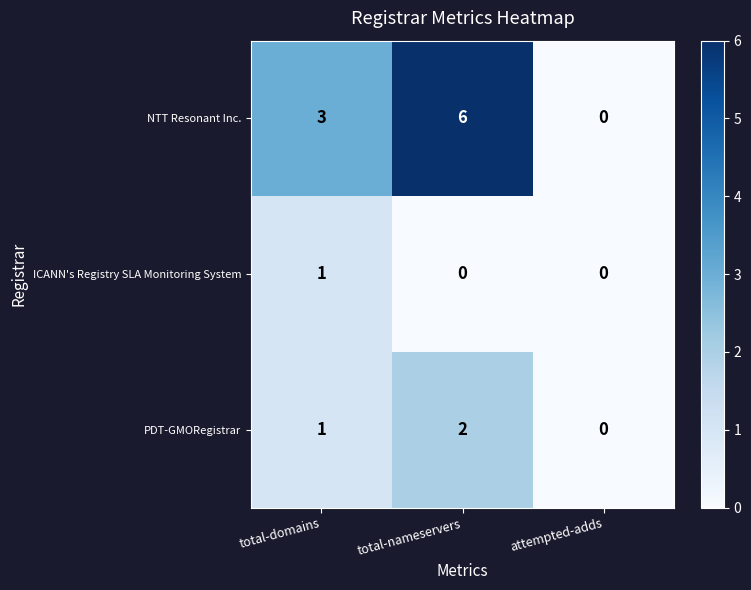

Which series has the widest spread of values?

NTT Resonant Inc.